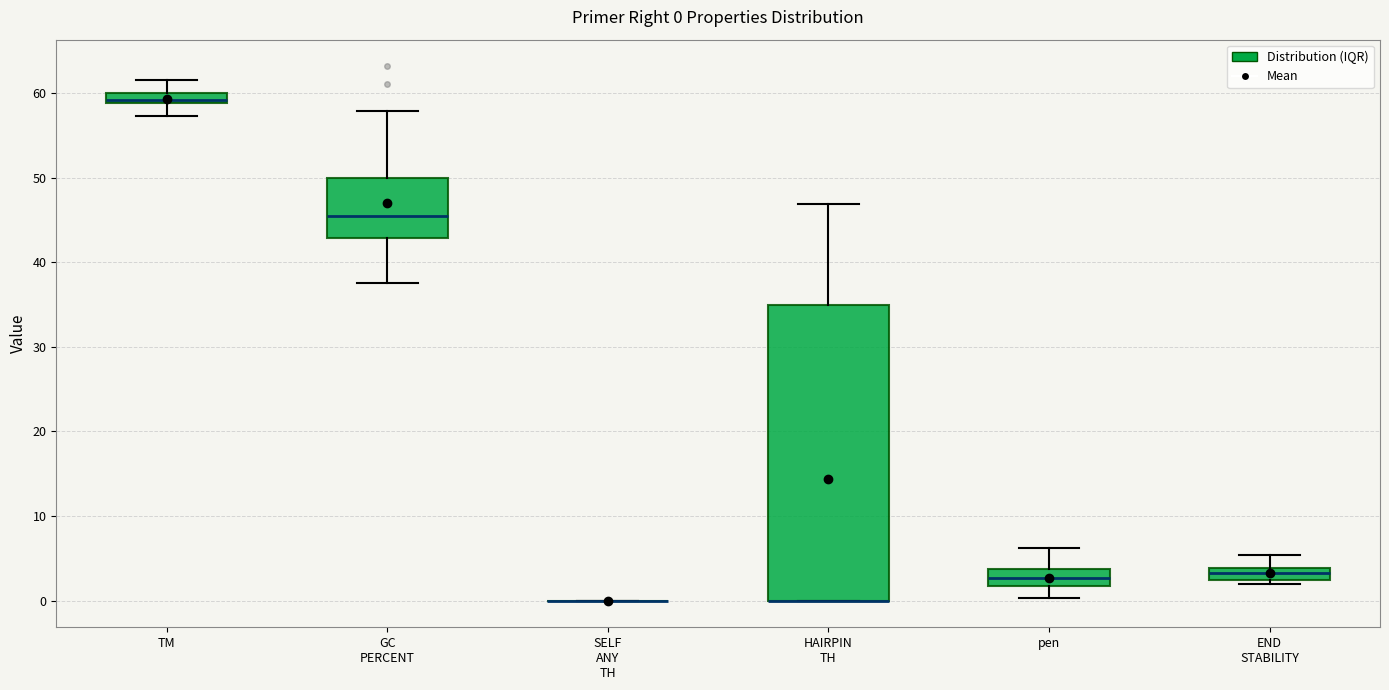

Comparing the boxes themselves (not the whiskers), which one is the tallest?

HAIRPIN TH